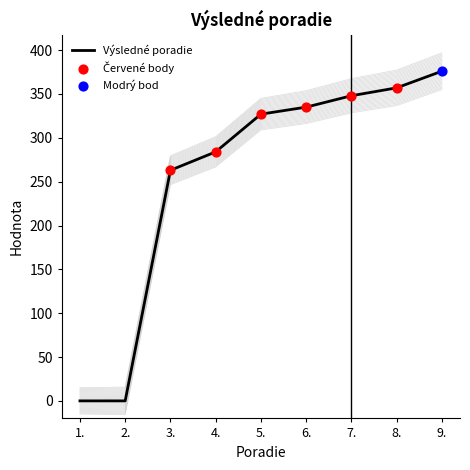

What is the change in value from 3. to 5.?

+64